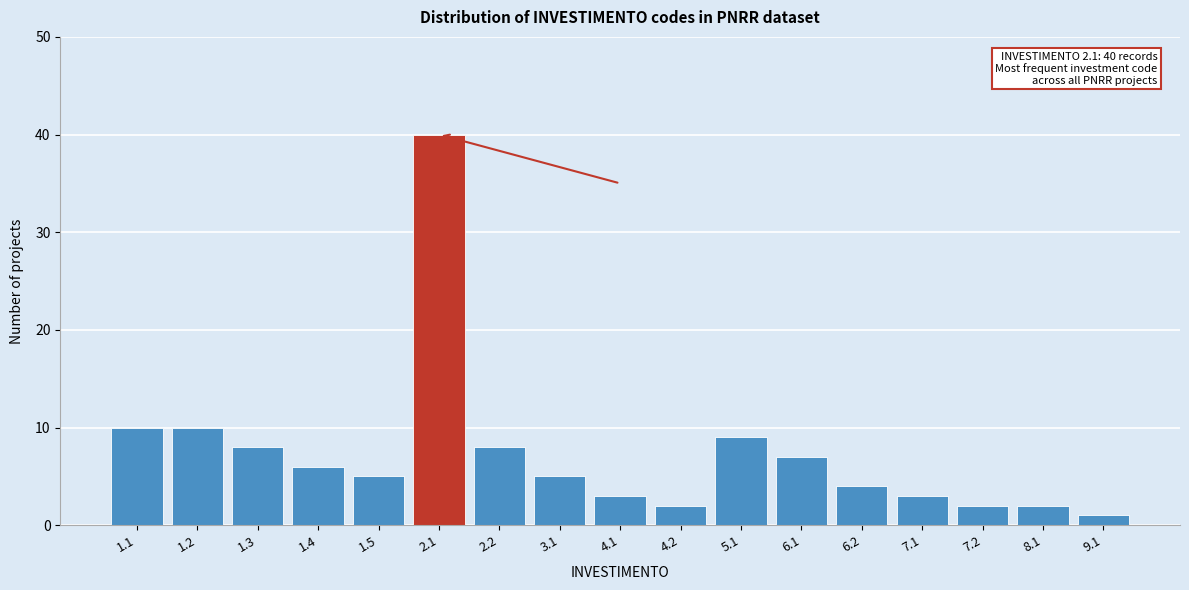

Reading left to right, extract all data points from this chart.

1.1=10	1.2=10	1.3=8	1.4=6	1.5=5	2.1=40	2.2=8	3.1=5	4.1=3	4.2=2	5.1=9	6.1=7	6.2=4	7.1=3	7.2=2	8.1=2	9.1=1